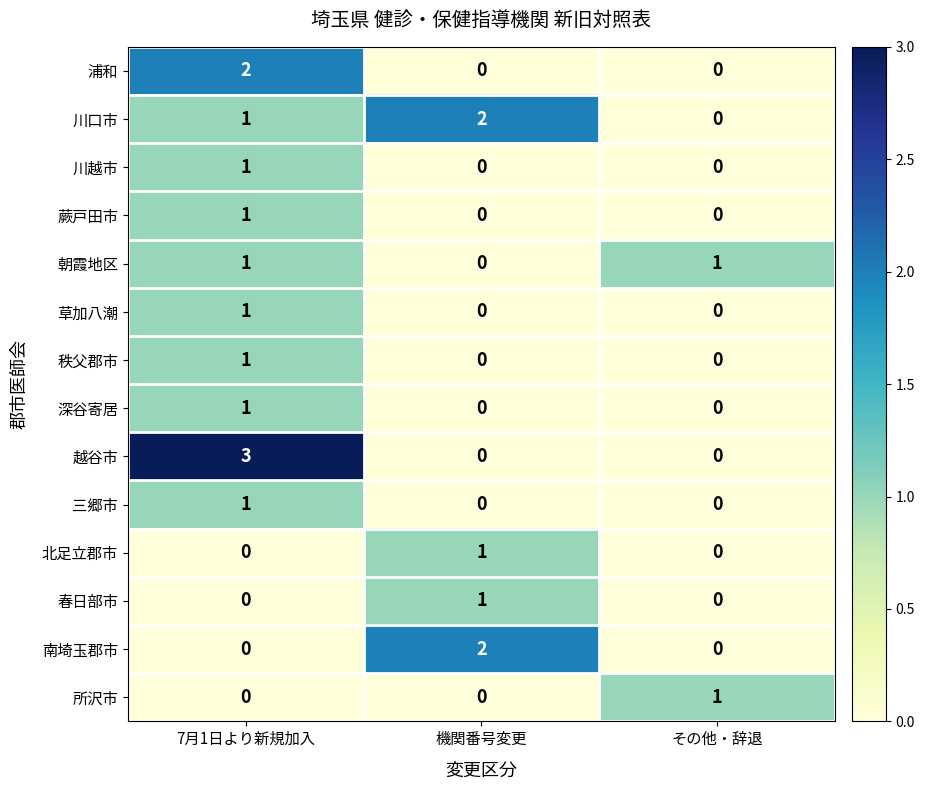

The value of 朝霞地区 at 7月1日より新規加入 is 1. True or false?

True